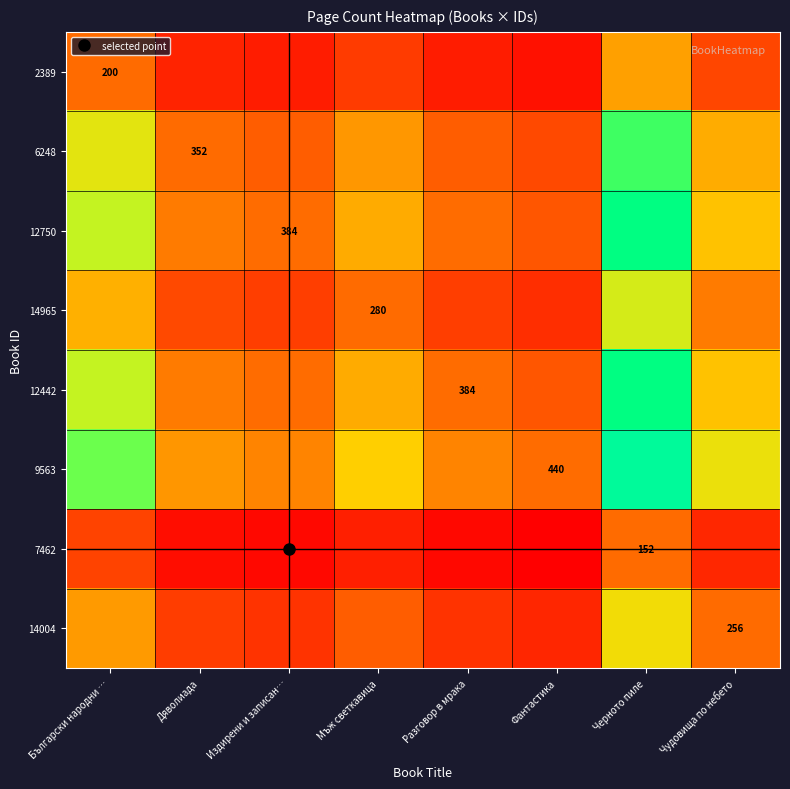

At how many categories does at least one series exceed 76?

8